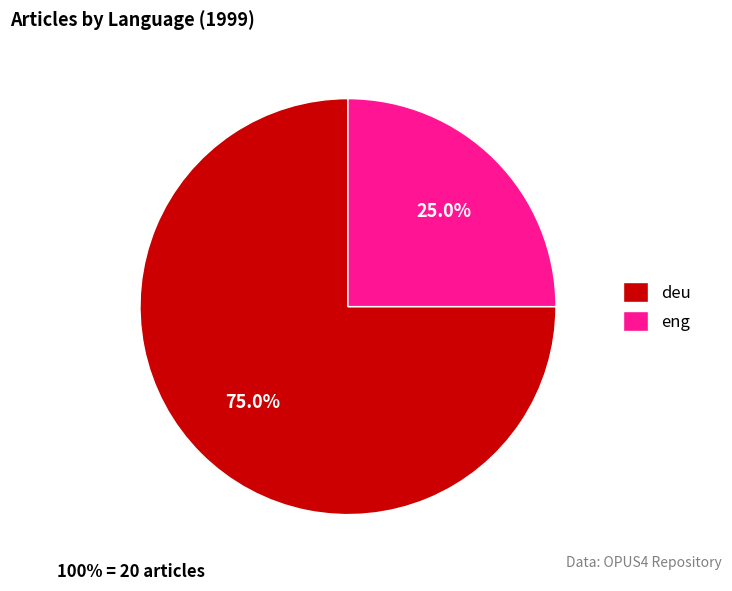

What percentage is NOT represented by eng?

75.0%